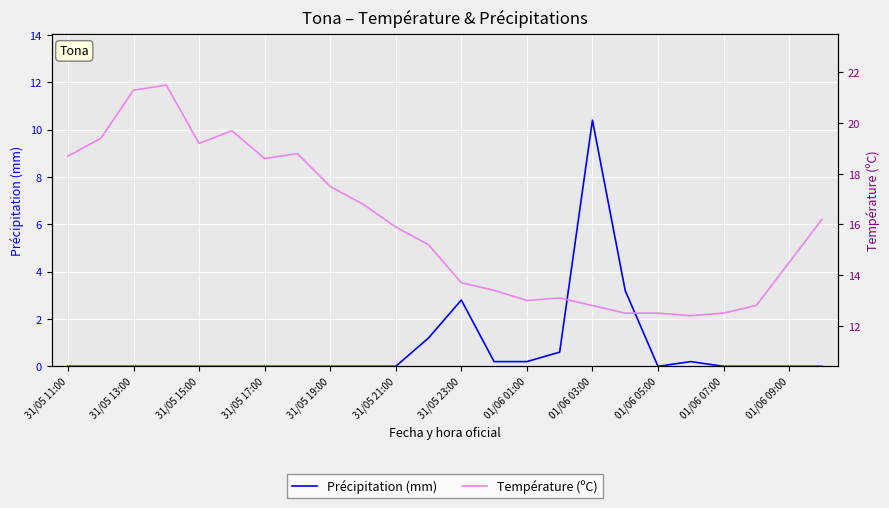

What is the label of the 24th point from the right?

31/05 11:00